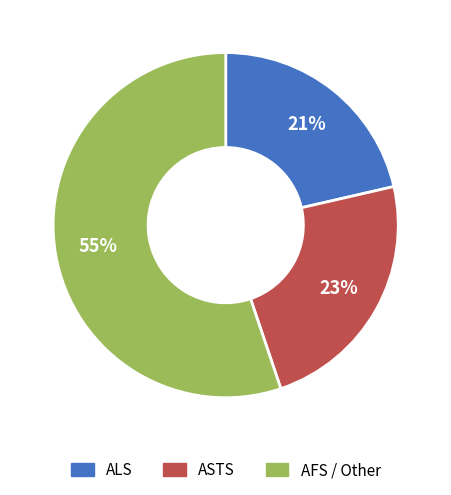

Which category has the biggest portion of the pie?

AFS / Other